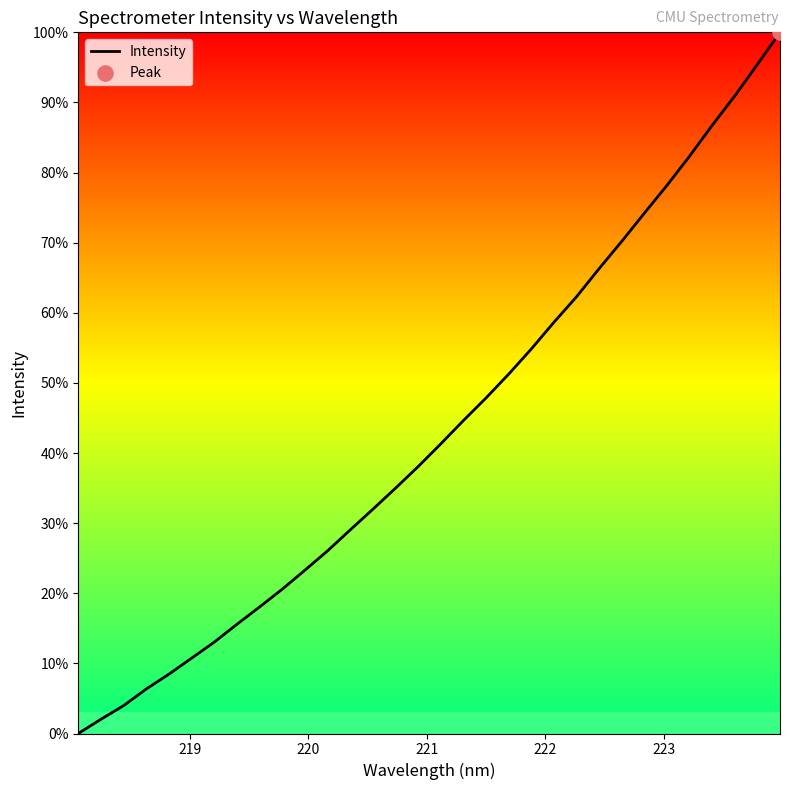

Does the chart have visible grid lines?

No